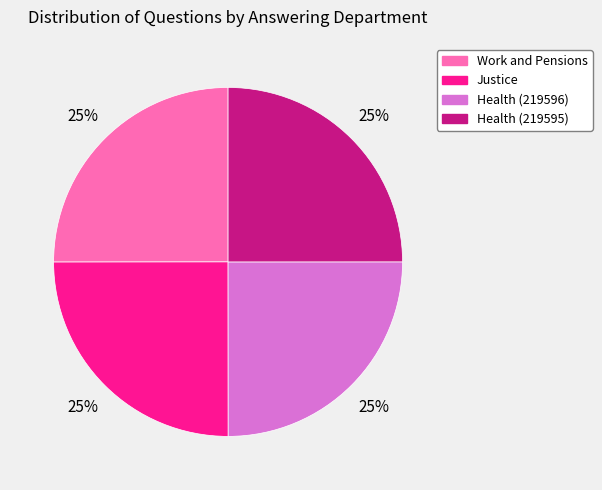

Approximately how many times larger is the value at Work and Pensions compared to Health (219596)?

1.0